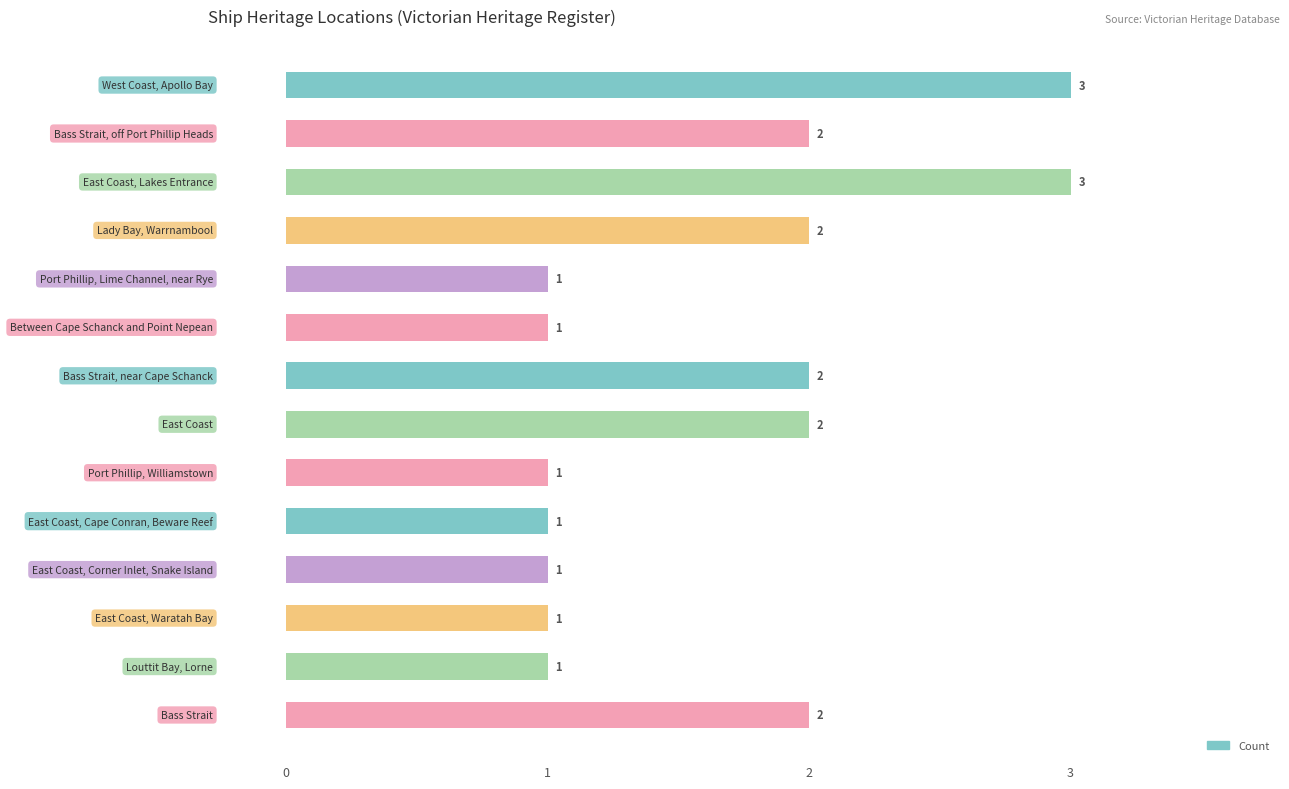

Count the values in the range 1 to 2.

12